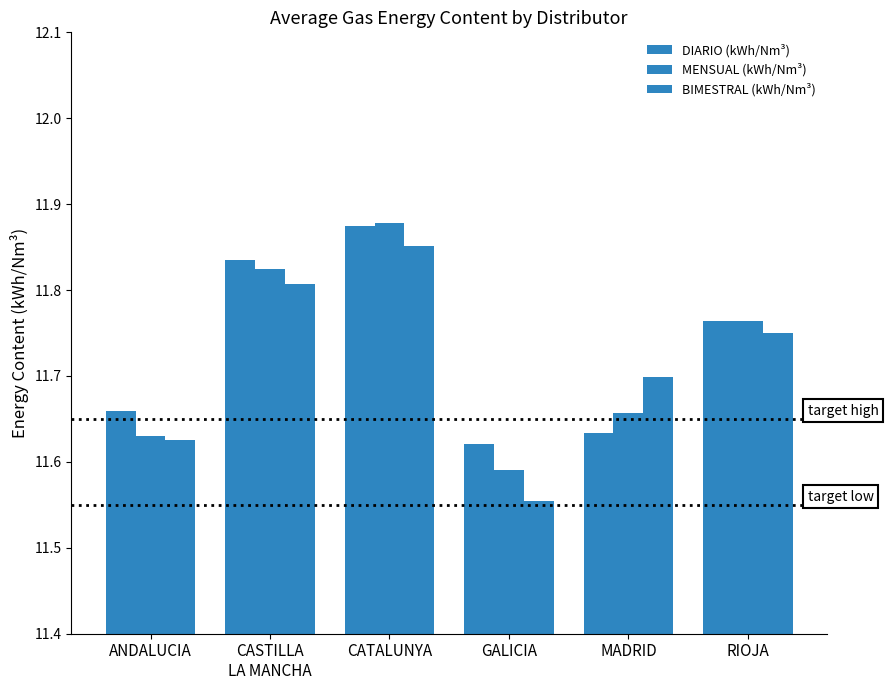

What is the sum of all BIMESTRAL (kWh/Nm³) values?

70.3